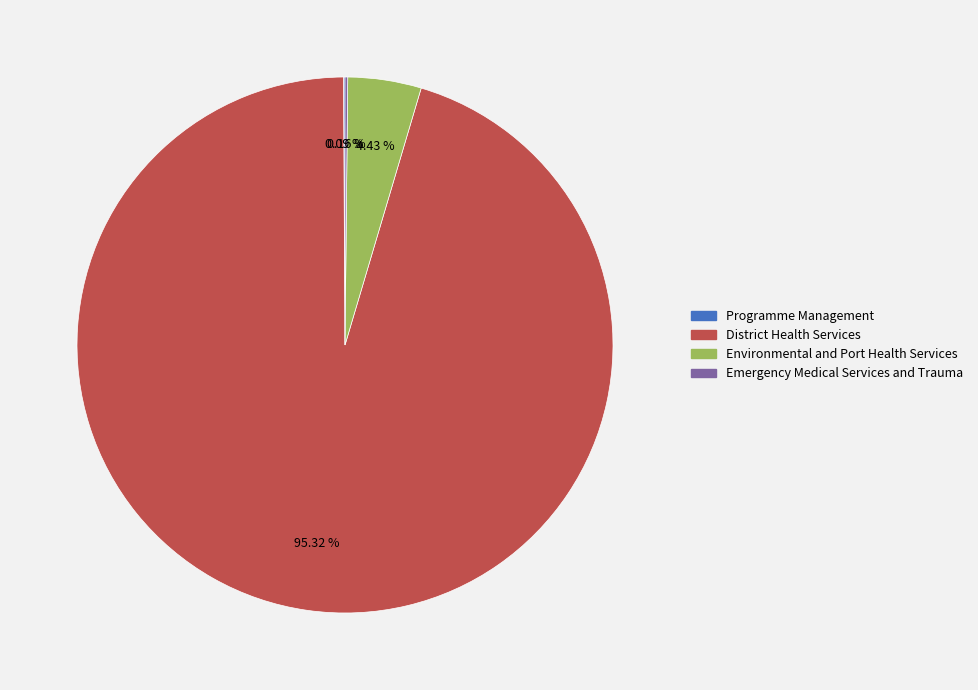

Does Environmental and Port Health Services account for over 50% of the chart?

No